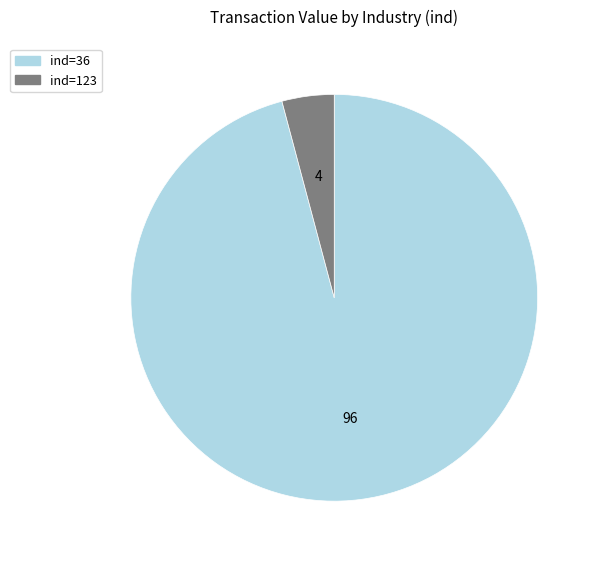

Rank the categories by value from lowest to highest.

ind=123, ind=36